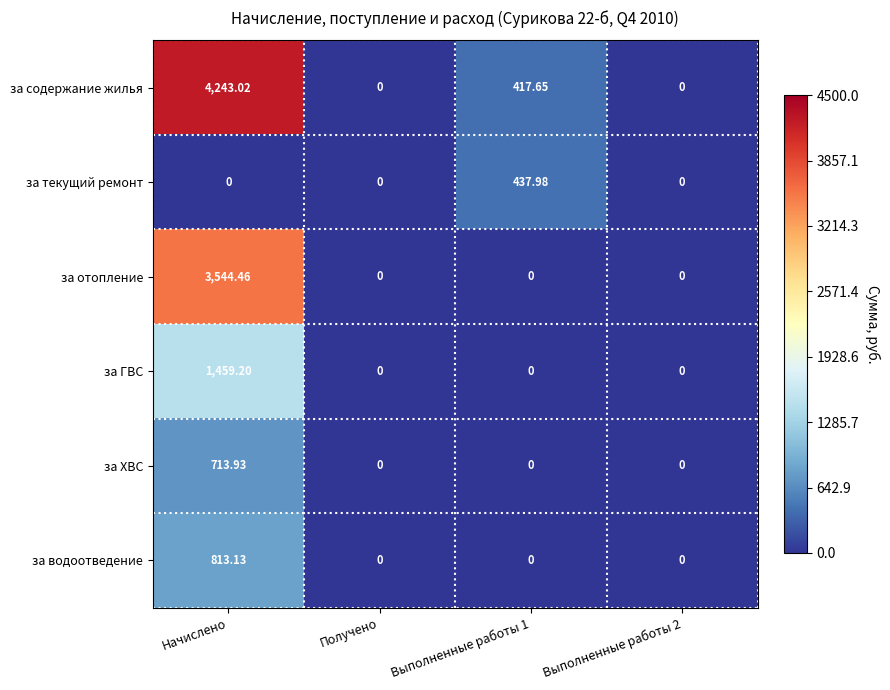

Which series has the largest total across all categories?

за содержание жилья